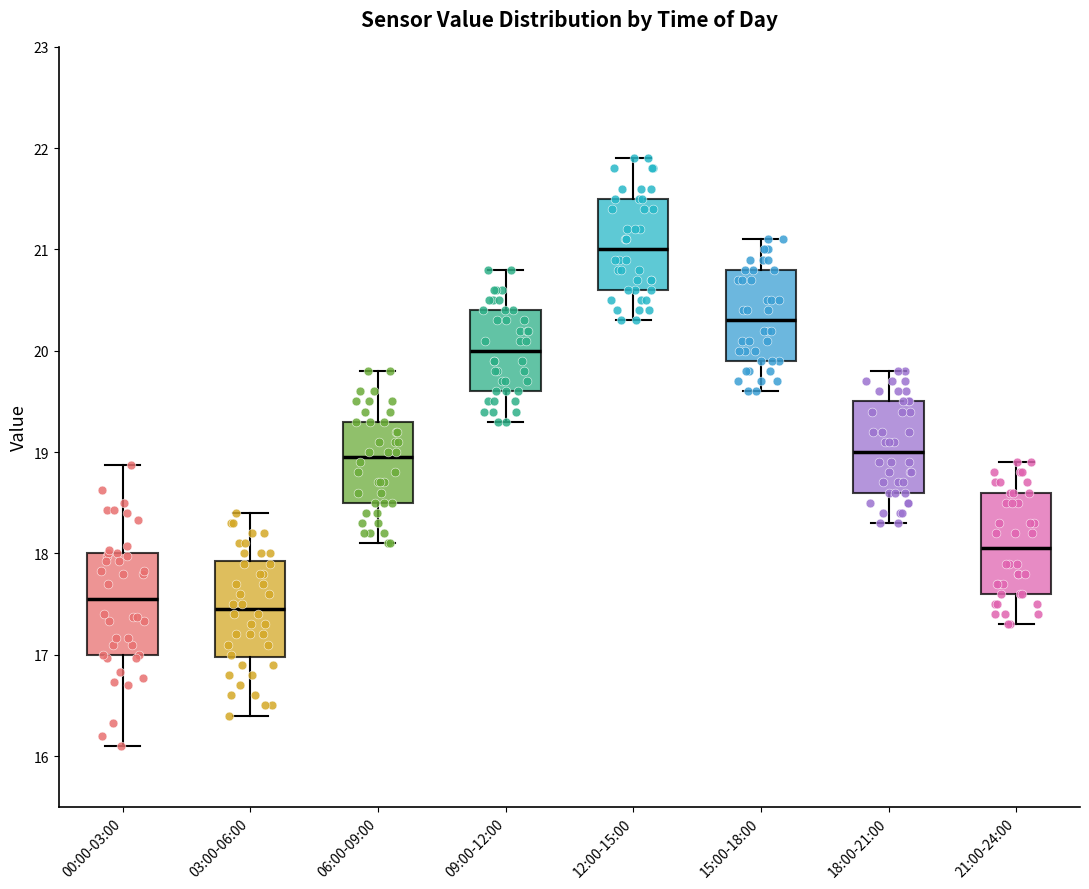

Where is the lower edge of the box for 06:00-09:00 on the y-axis? The values are not printed on the chart, so give them approximately, as read against the axis.

18.5